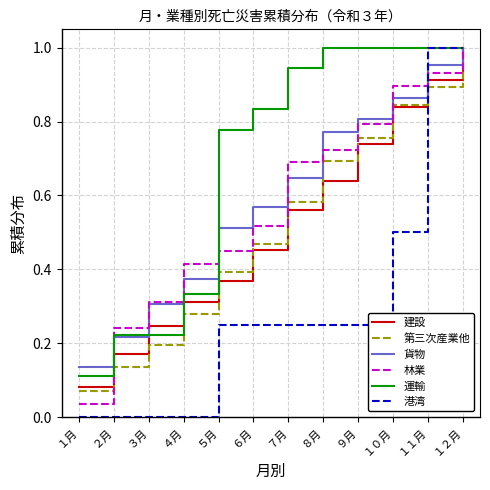

Rank the categories by 林業 value from highest to lowest.

１２月, １１月, １０月, ９月, ８月, ７月, ６月, ５月, ４月, ３月, ２月, １月